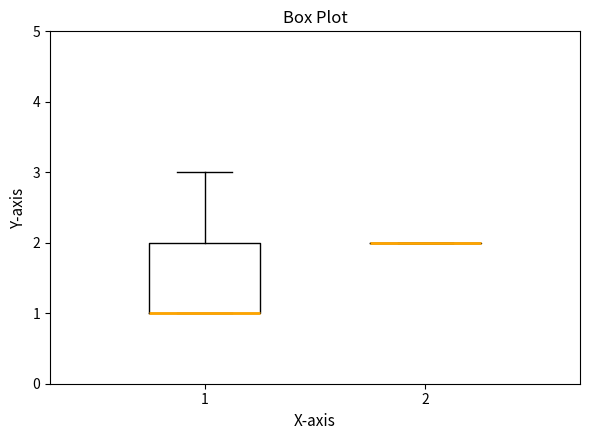

Comparing the boxes themselves (not the whiskers), which one is the tallest?

1